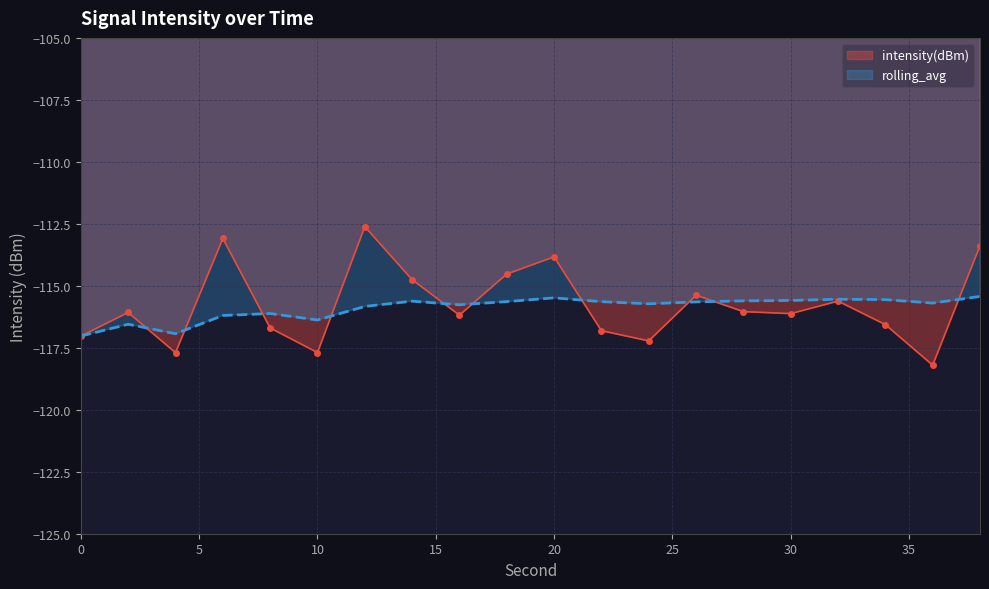

After their last crossing, which series has the higher values: intensity(dBm) or rolling_avg?

intensity(dBm)